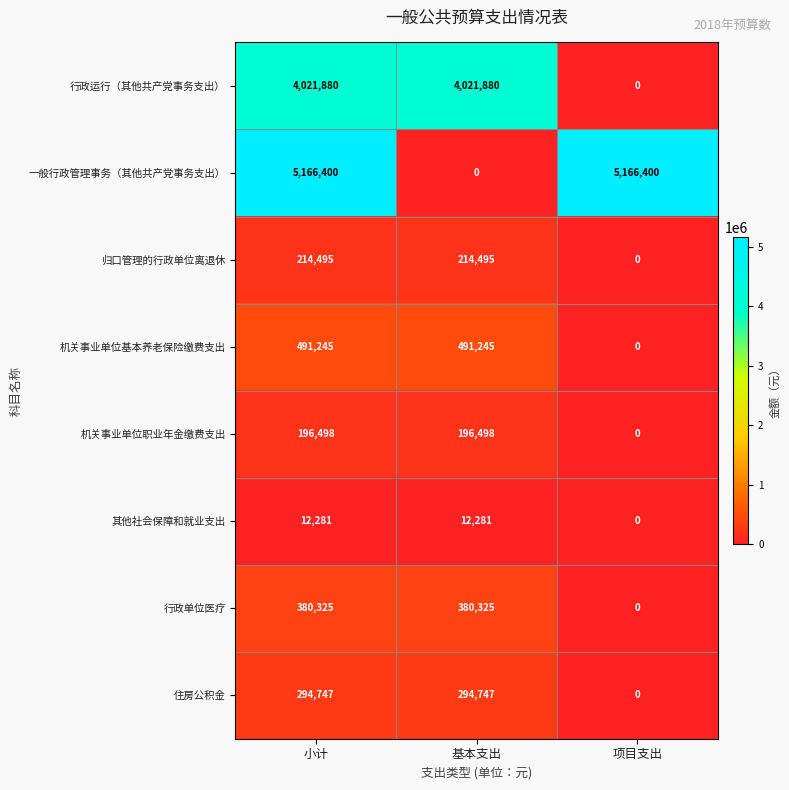

How many values in 机关事业单位基本养老保险缴费支出 are above zero?

2